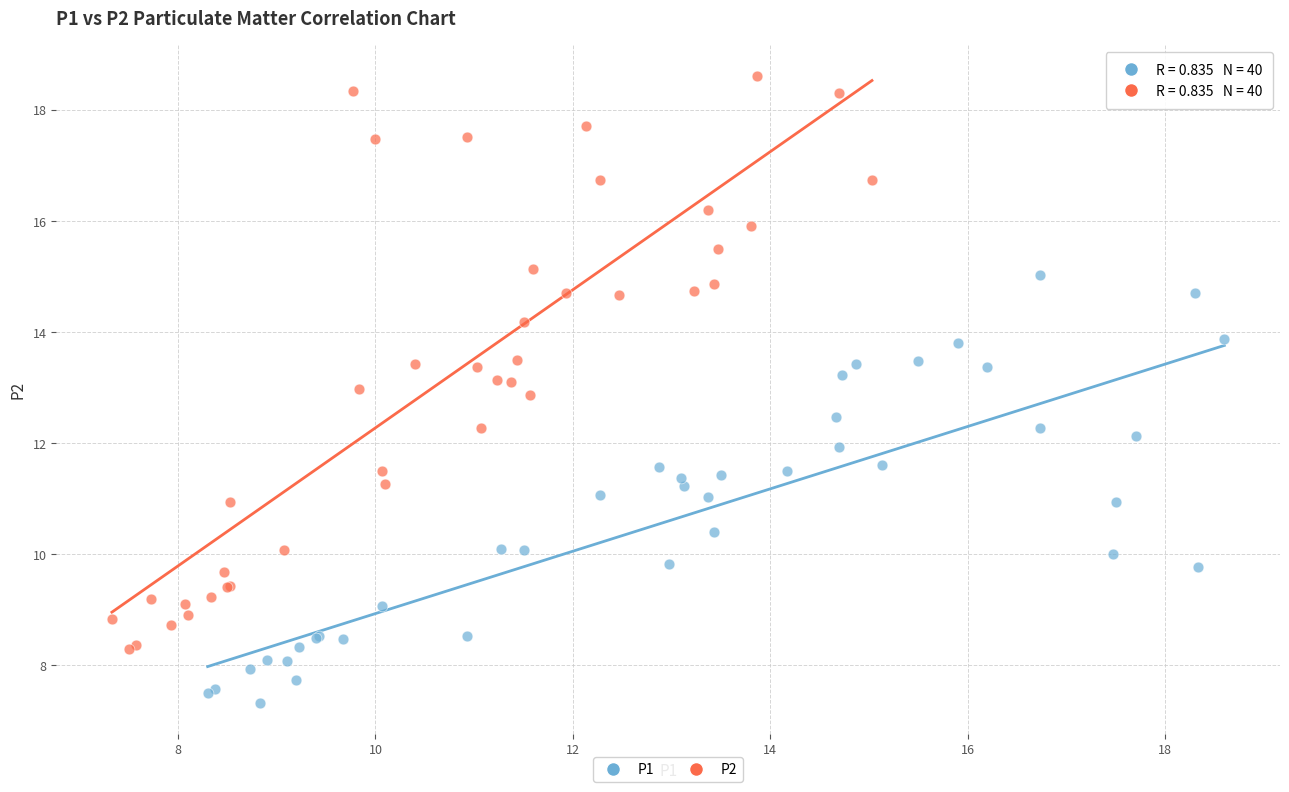

Which series has the largest Y range (max minus min)?

P2